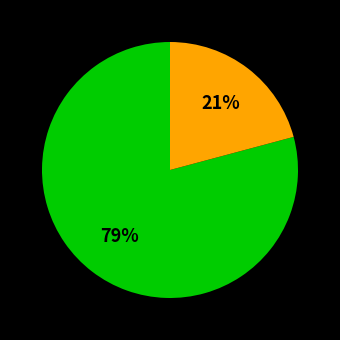

To the nearest percent, what is the average slice percentage?

50%